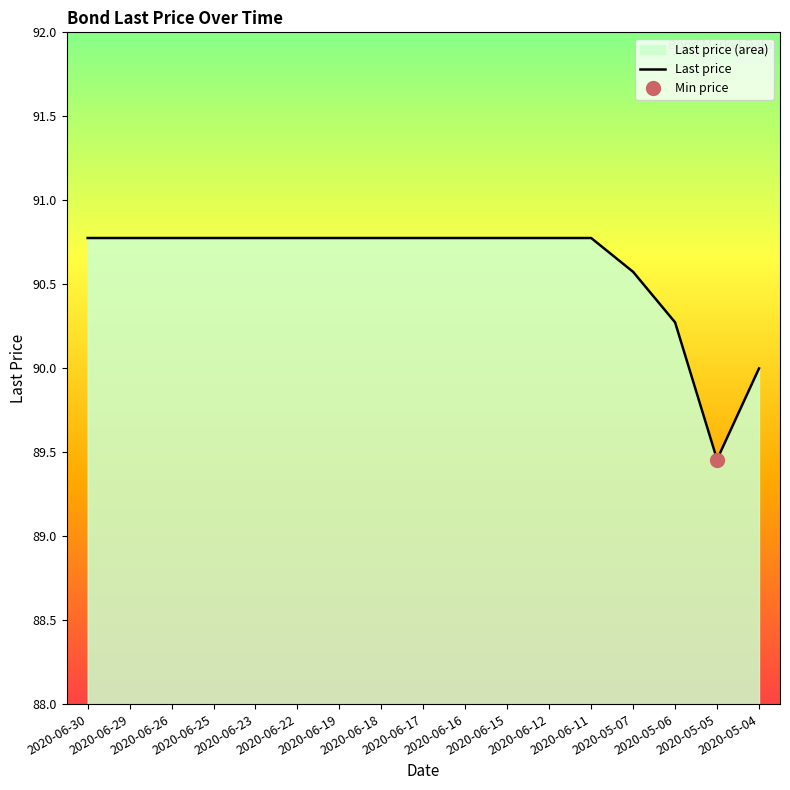

Reading left to right, extract all data points from this chart.

90.8	90.8	90.8	90.8	90.8	90.8	90.8	90.8	90.8	90.8	90.8	90.8	90.8	90.6	90.3	89.5	90.0